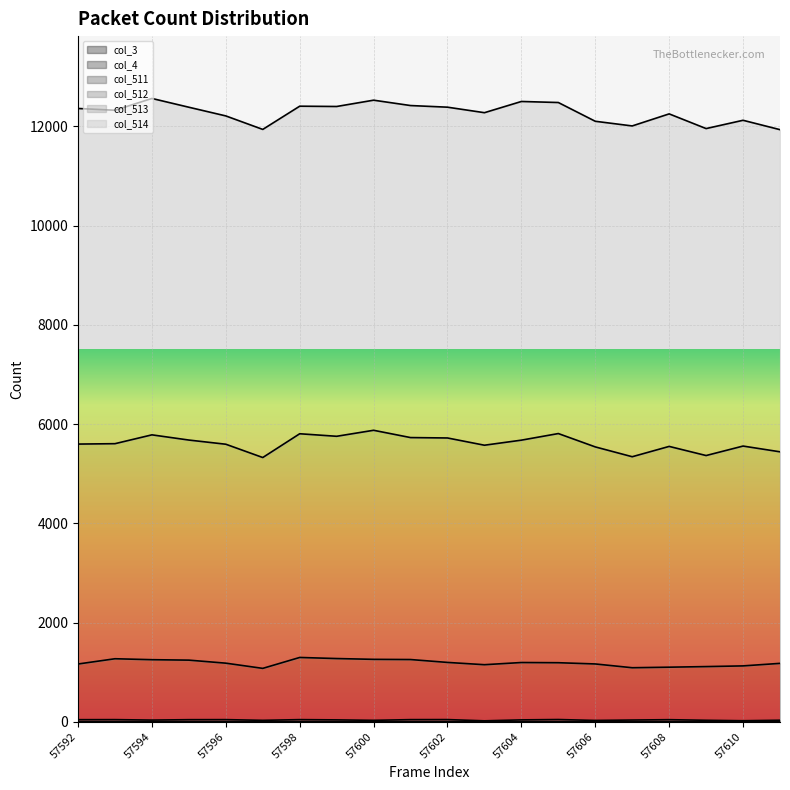

What is the average value of the col_511 series?

37